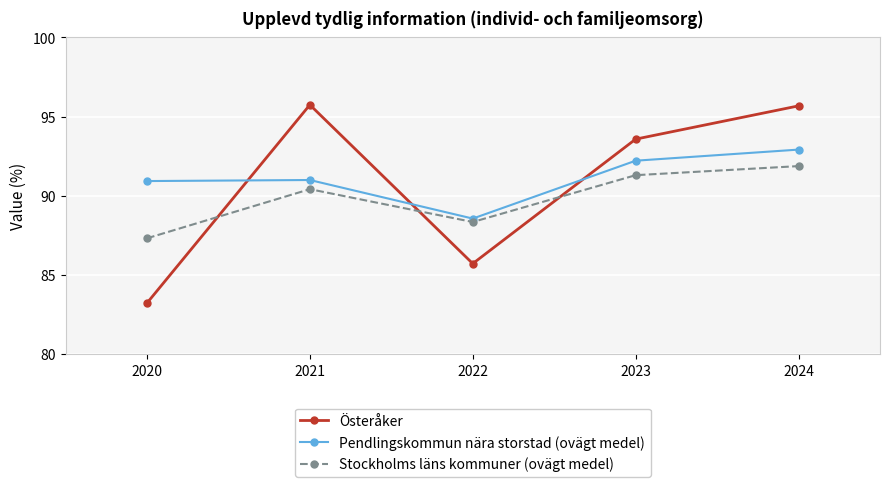

Which category has the highest value in the Stockholms läns kommuner (ovägt medel) series?

2024